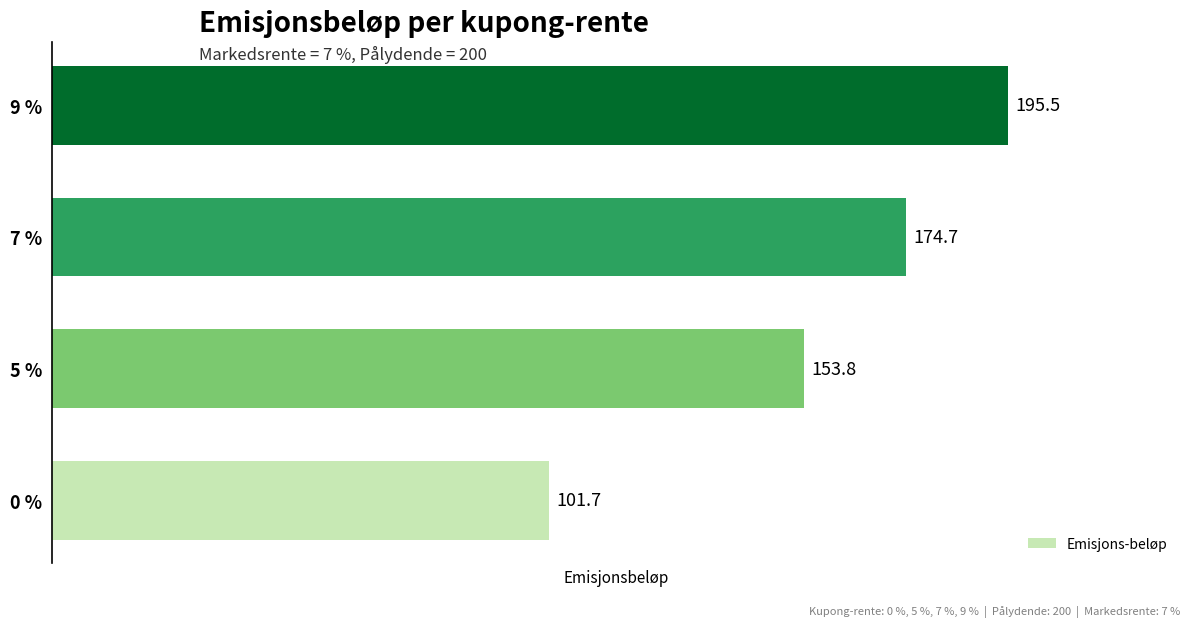

What value does the data have at 7 %?

174.7